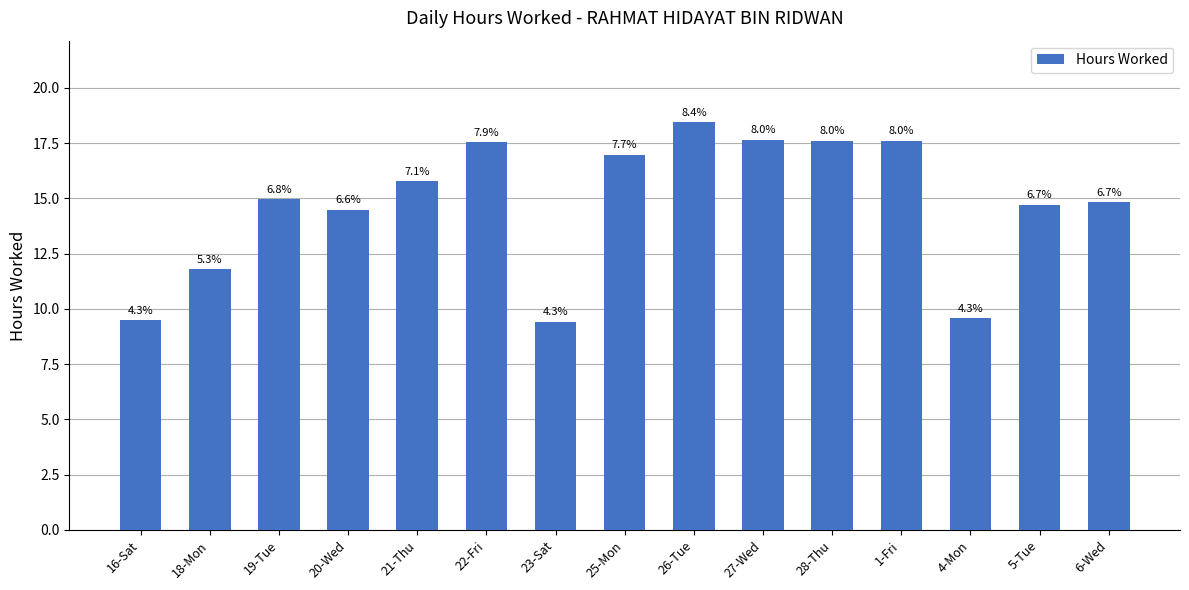

How many bars are there in total?

15